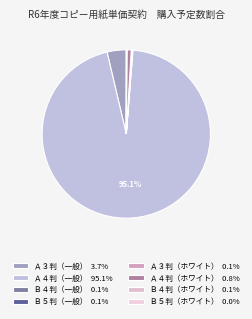

How many segments does this pie chart have?

8